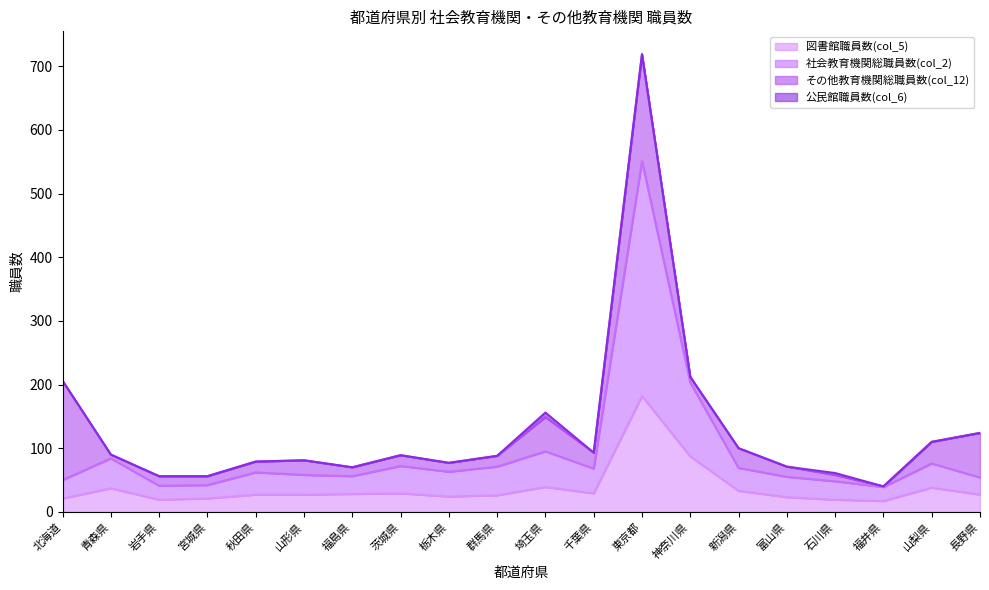

How many lines are shown in the chart?

4